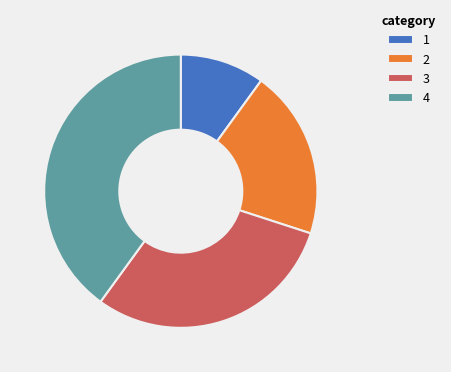

What is the ratio of the value at 4 to the value at 3?

1.3